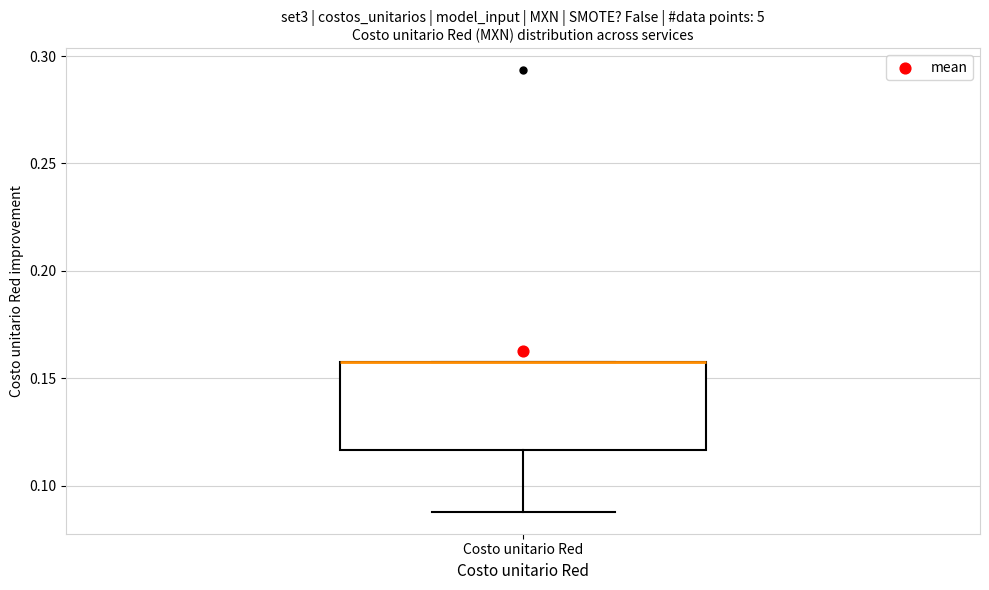

Read this box plot against the y-axis: the position of the median line, the range covered by the box, and the ends of both whiskers. The values are not printed on the chart, so give them approximately, as read against the axis.

median 0.155 (drawn on the box's upper edge), box 0.115 to 0.155, whiskers 0.090 to 0.155